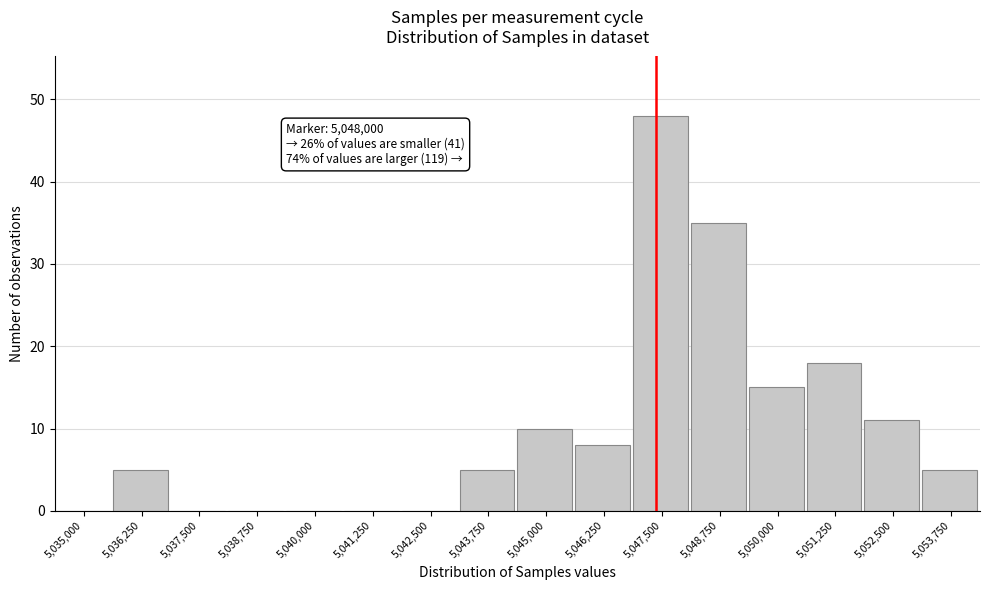

Reading left to right, transcribe all the data shown in this chart.

5,035,000=0	5,036,250=5	5,037,500=0	5,038,750=0	5,040,000=0	5,041,250=0	5,042,500=0	5,043,750=5	5,045,000=10	5,046,250=8	5,047,500=48	5,048,750=35	5,050,000=15	5,051,250=18	5,052,500=11	5,053,750=5